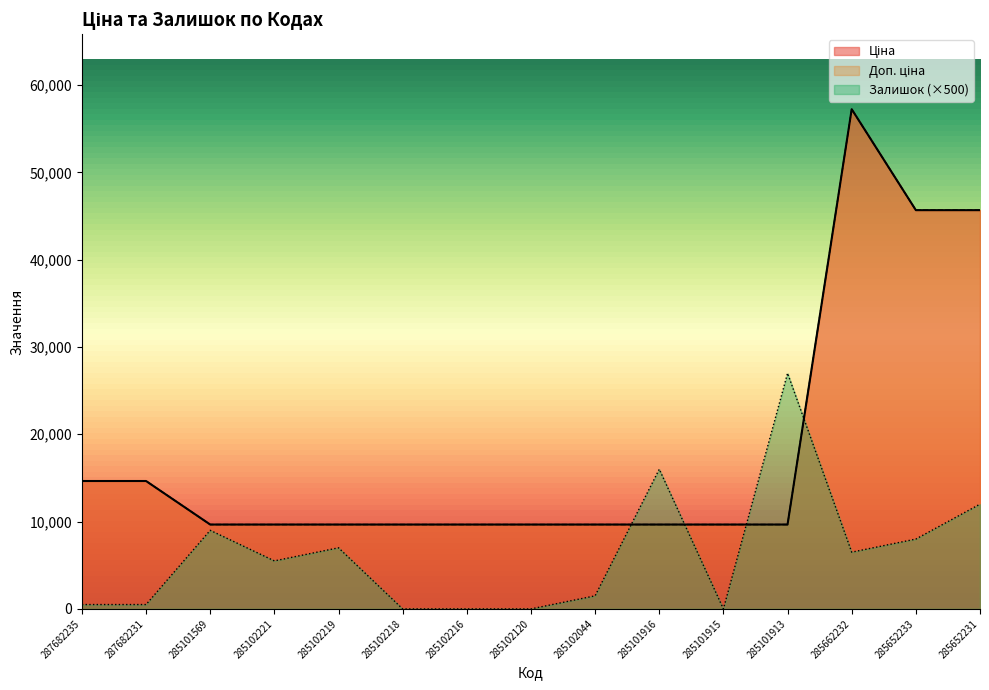

Which series ends up on top after the final intersection of Залишок and Доп. ціна?

Доп. ціна